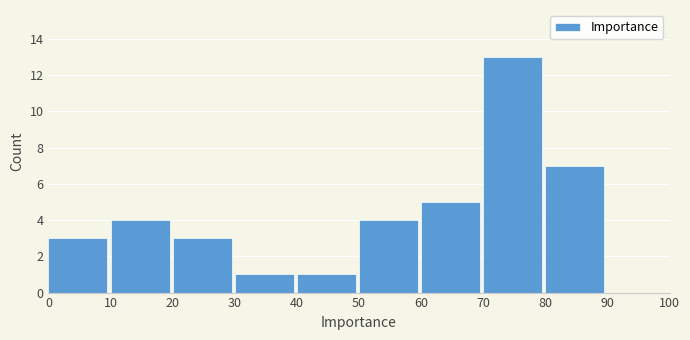

Over which range of the x-axis is the bar tallest?

70 to 80